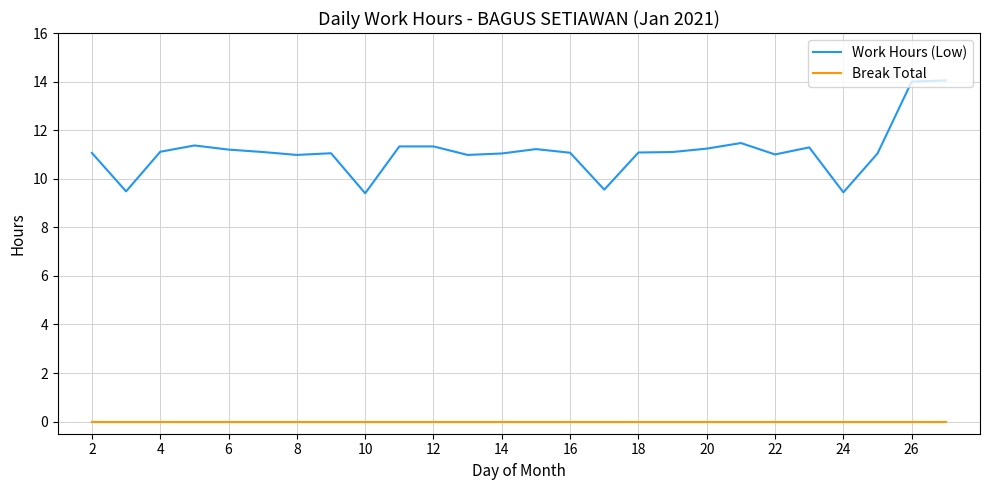

Which series has the widest spread of values?

Work Hours (Low)